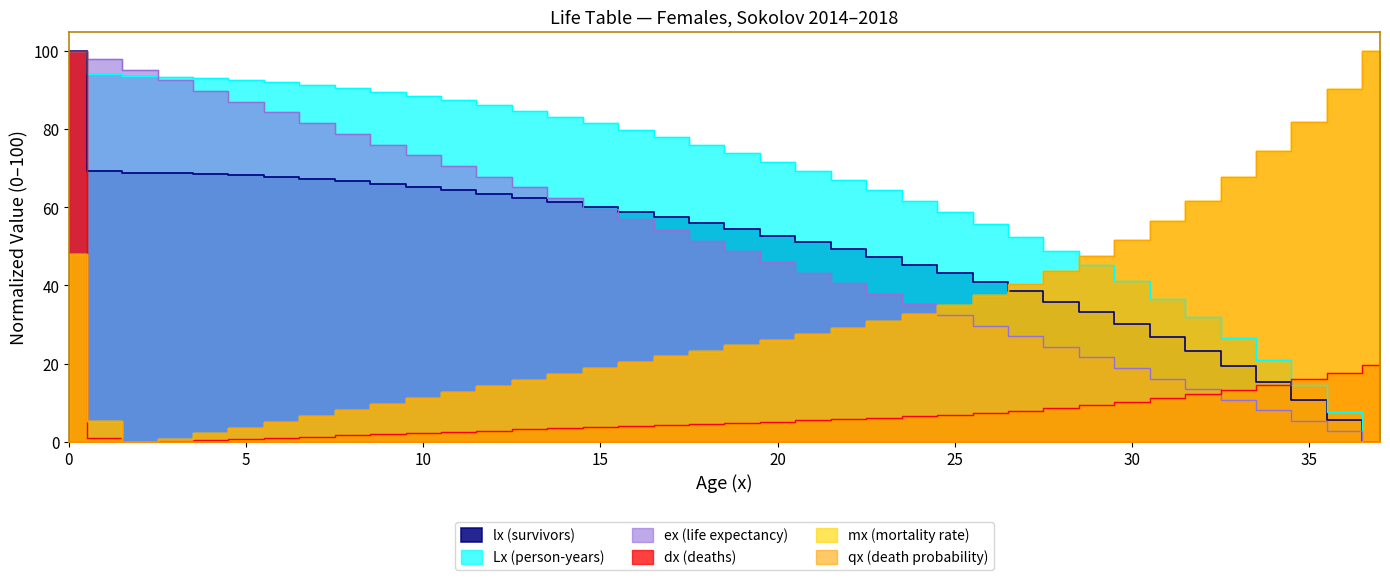

List the labels in order of Lx value, smallest first.

37, 36, 35, 34, 33, 32, 31, 30, 29, 28, 27, 26, 25, 24, 23, 22, 21, 20, 19, 18, 17, 16, 15, 14, 13, 12, 11, 10, 9, 8, 7, 6, 5, 4, 3, 2, 1, 0